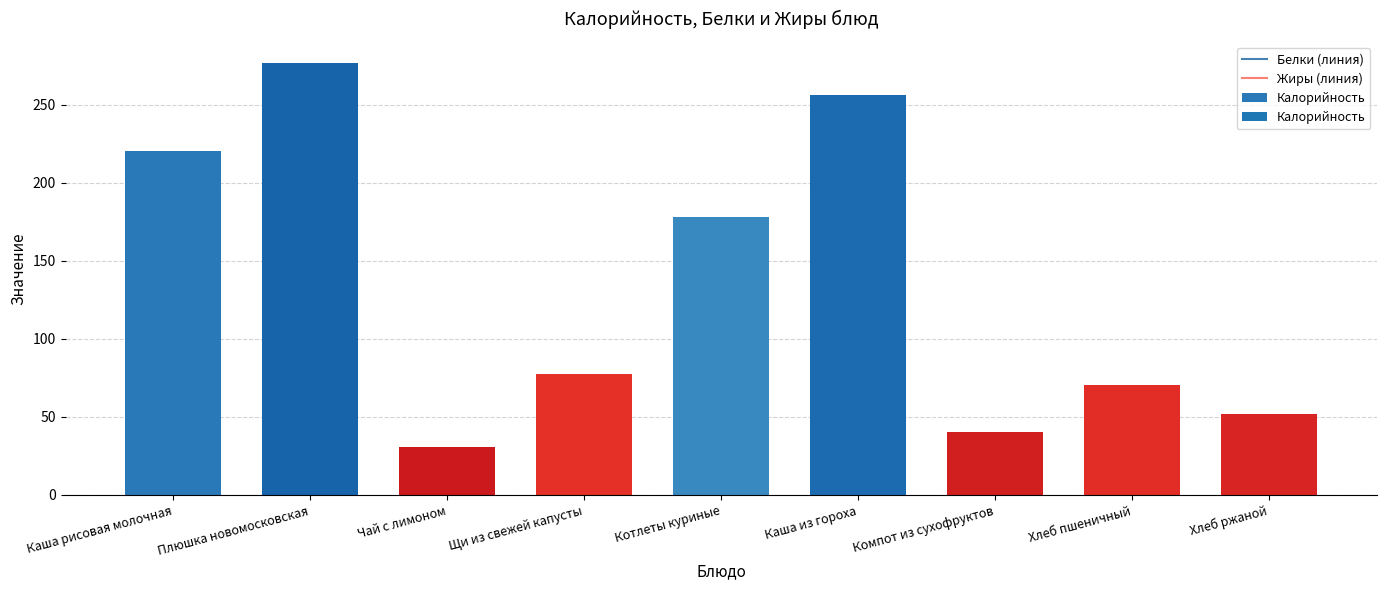

Is it true that the value at Котлеты куриные is 178.3?

True